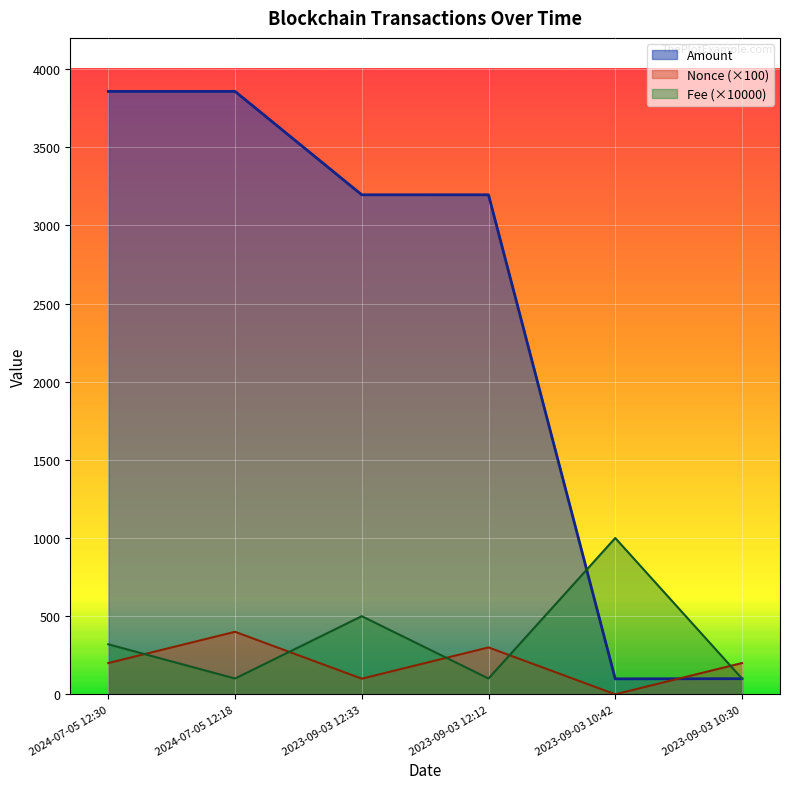

How many values in the Fee series are below 320?

3